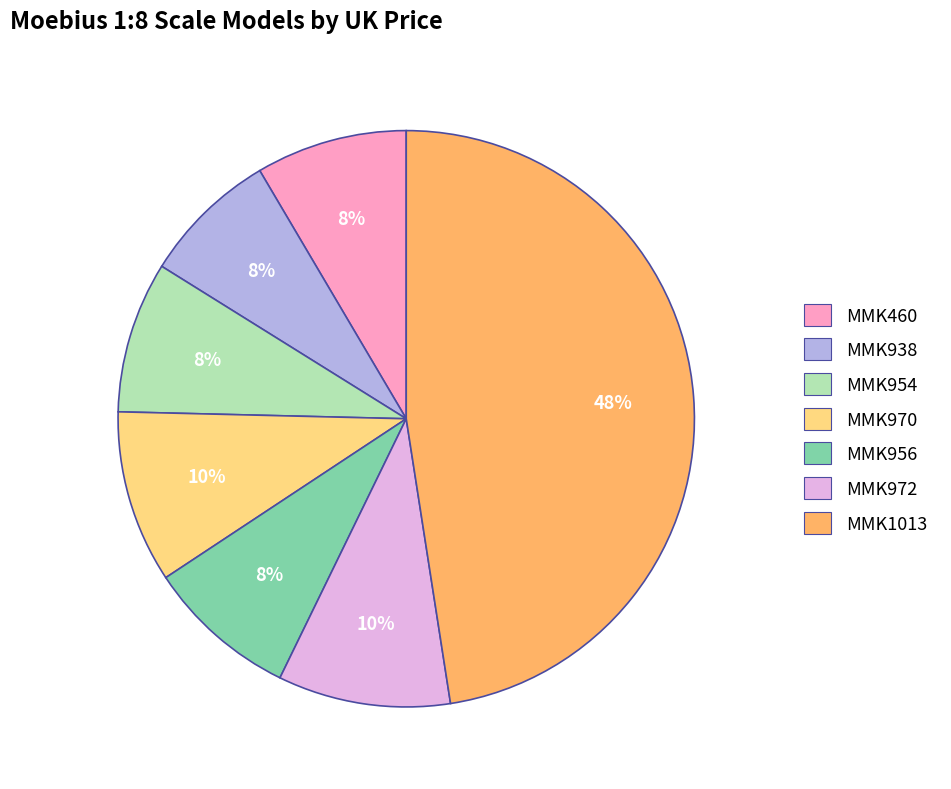

Approximately how many times larger is the value at MMK956 compared to MMK954?

1.0